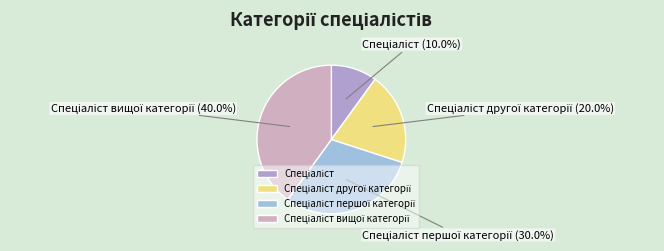

Does any single category account for the majority?

No